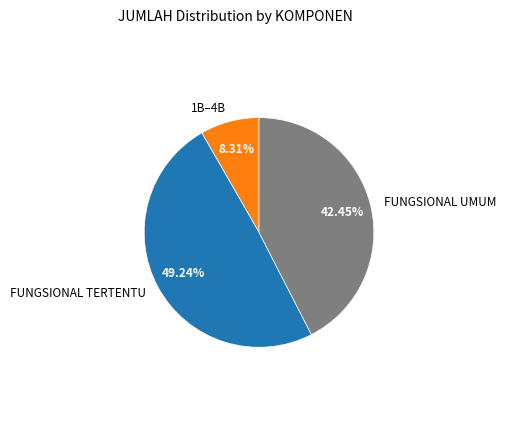

How many slices are in this pie chart?

3